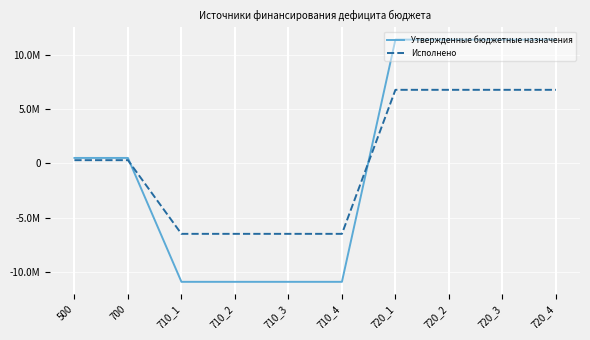

Reading right to left, list all the values displayed in this chart.

Утвержденные бюджетные назначения: 720_4=11405430.7	720_3=11405430.7	720_2=11405430.7	720_1=11405430.7	710_4=-10894437.4	710_3=-10894437.4	710_2=-10894437.4	710_1=-10894437.4	700=510993.3	500=510993.3
Исполнено: 720_4=6782146.9	720_3=6782146.9	720_2=6782146.9	720_1=6782146.9	710_4=-6477154.1	710_3=-6477154.1	710_2=-6477154.1	710_1=-6477154.1	700=304992.8	500=304992.8